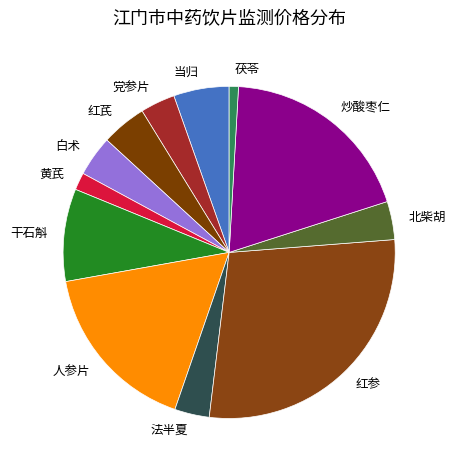

Do 白术 and 干石斛 together represent more than half of the pie?

No